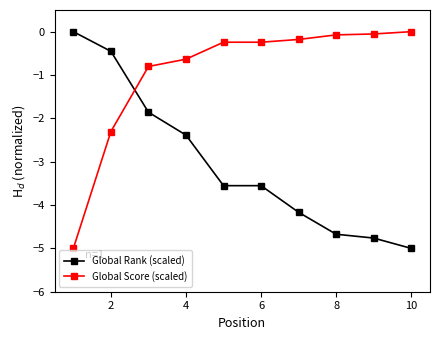

How many lines are shown in the chart?

2